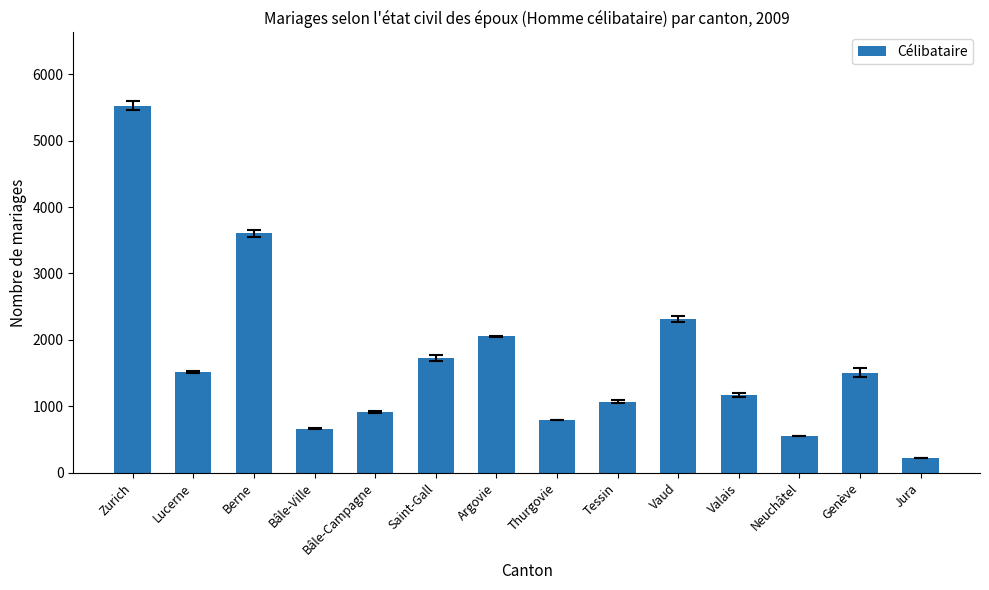

What position from the right is Genève?

2